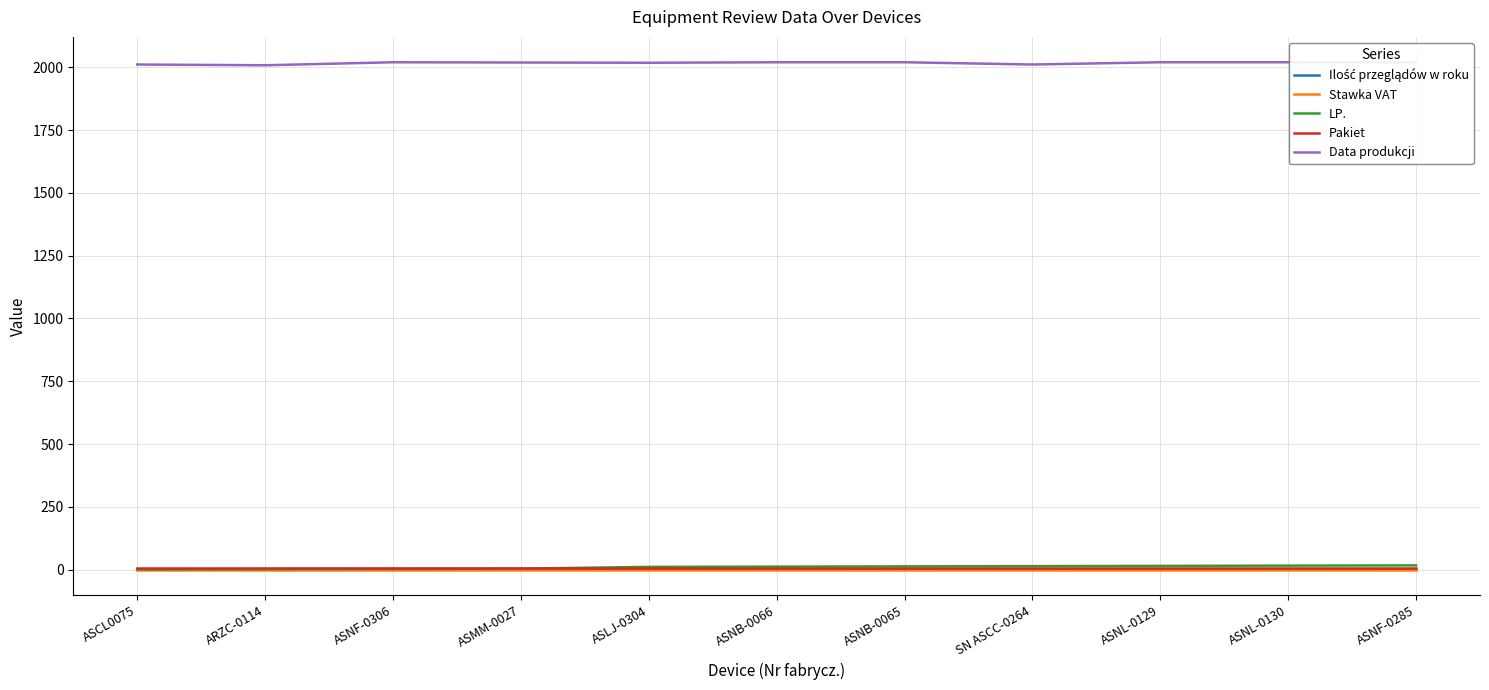

What is the label of the 7th point from the right?

ASLJ-0304